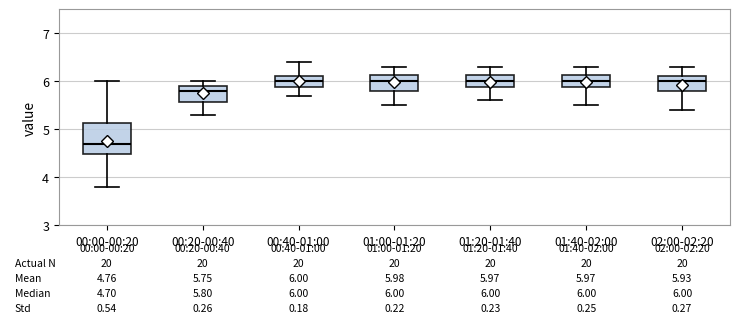

Which box is the tallest, from its lower edge to its upper edge?

00:00-00:20